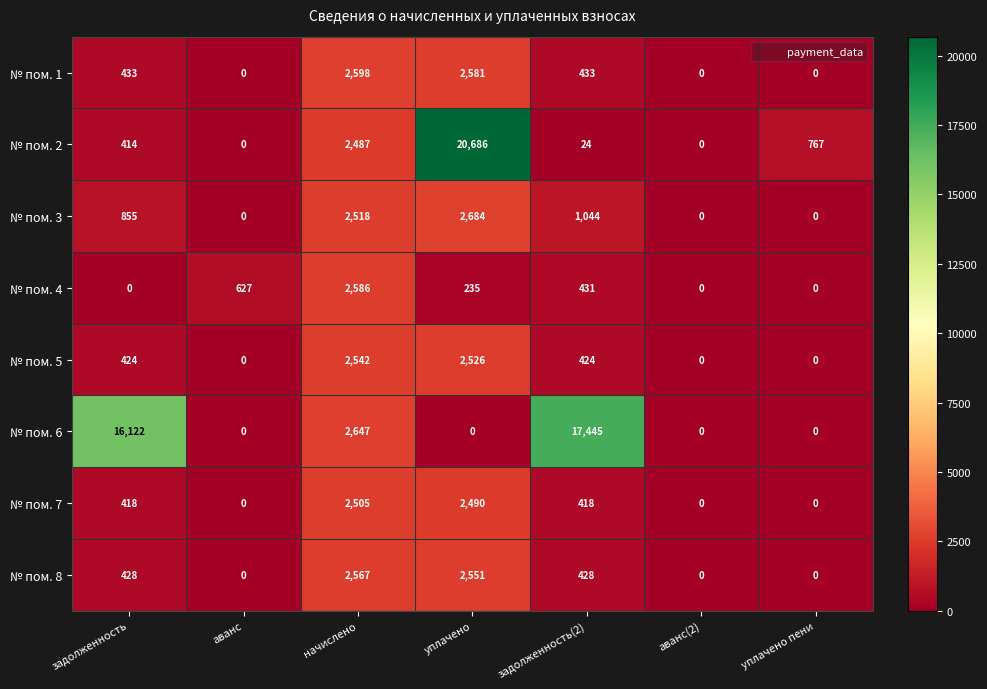

What is the difference between the second highest and second lowest values in the № пом. 7 series?

2490